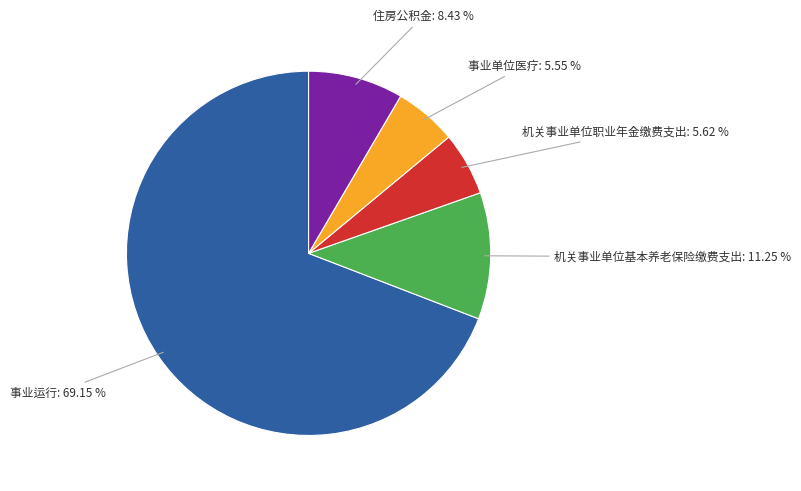

Is it true that 事业单位医疗 is 6% of the pie?

True